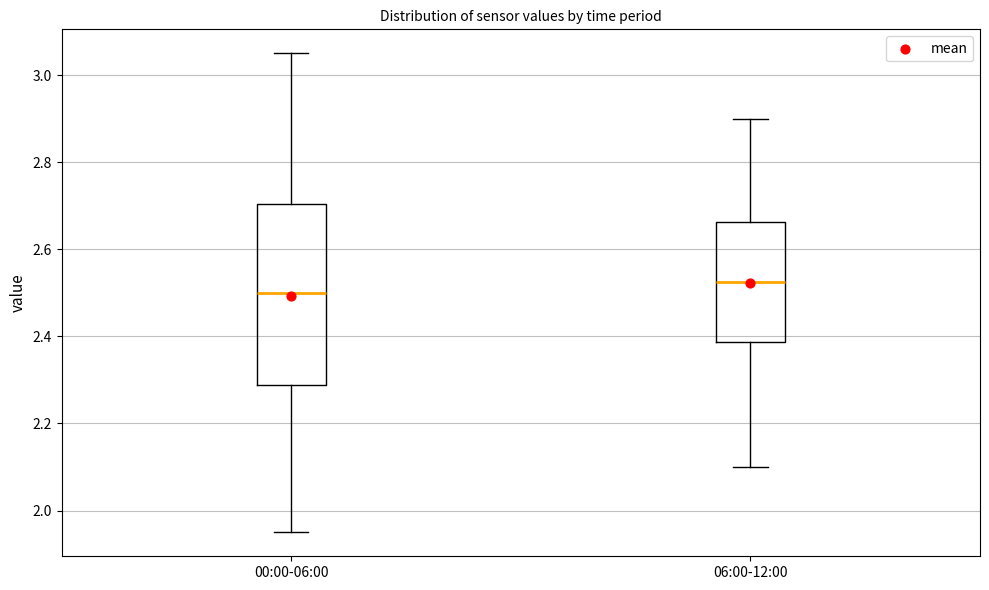

Where does the lower whisker of the box for 00:00-06:00 end on the y-axis? The values are not printed on the chart, so give them approximately, as read against the axis.

1.96